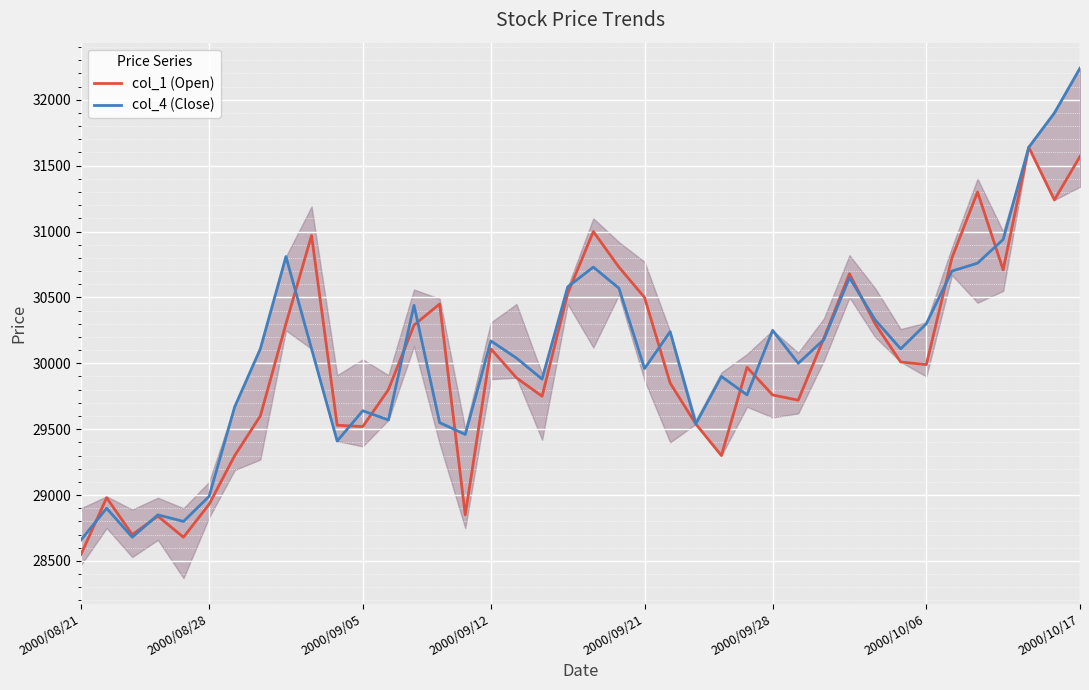

Rank the series by their maximum value, from highest to lowest.

col_4 (Close), col_1 (Open)